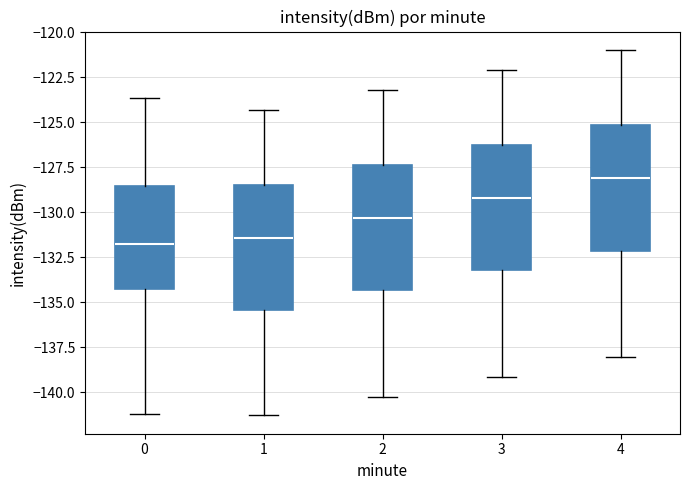

Reading left to right, read every box against the y-axis: the position of its median line, the range the box covers, and the ends of its whiskers. The values are not printed on the chart, so give them approximately, as read against the axis.

0: median -132.0, box -134.5 to -128.5, whiskers -141.0 to -123.5
1: median -131.5, box -135.5 to -128.5, whiskers -141.5 to -124.5
2: median -130.5, box -134.5 to -127.5, whiskers -140.0 to -123.0
3: median -129.0, box -133.0 to -126.5, whiskers -139.0 to -122.0
4: median -128.0, box -132.0 to -125.0, whiskers -138.0 to -121.0